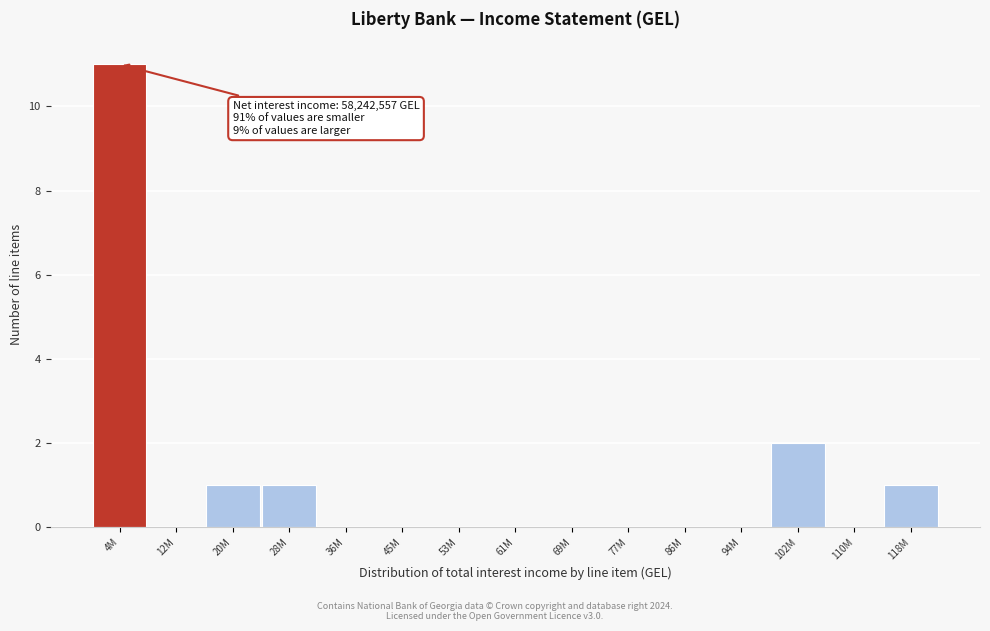

Reading left to right, what are all the values shown in this chart?

4M=11	12M=0	20M=1	28M=1	36M=0	45M=0	53M=0	61M=0	69M=0	77M=0	86M=0	94M=0	102M=2	110M=0	118M=1